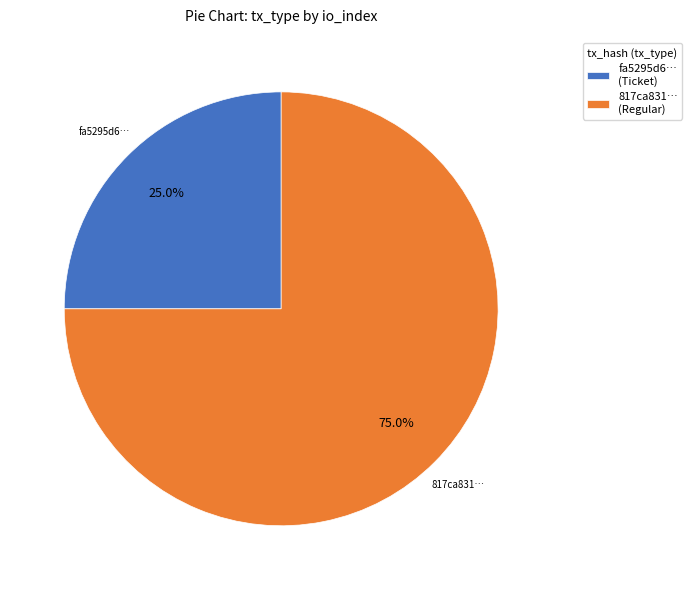

Is there any slice that represents more than half of the pie?

Yes